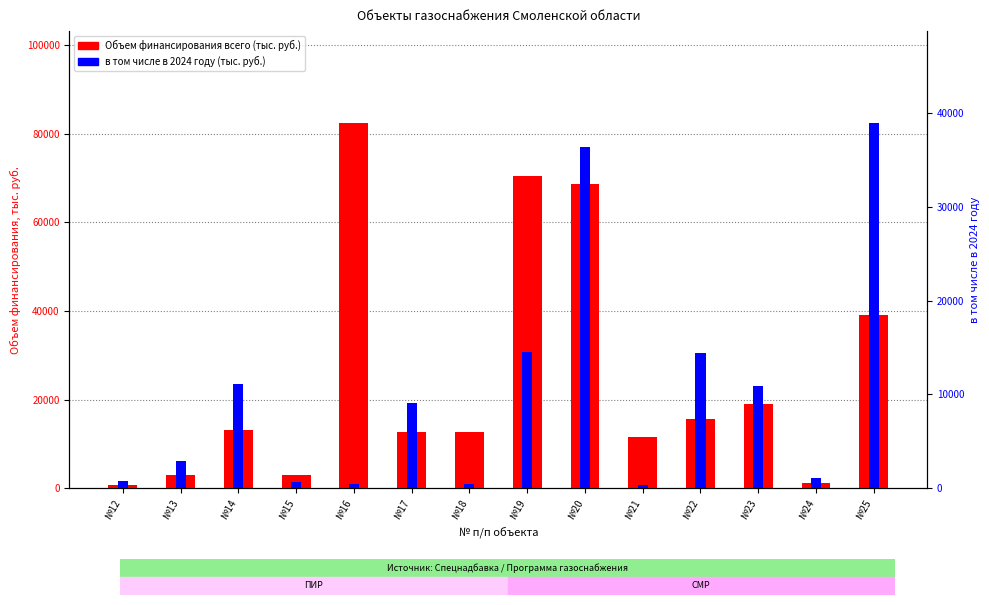

Read the Объем финансирования всего value at №18.

12624.3